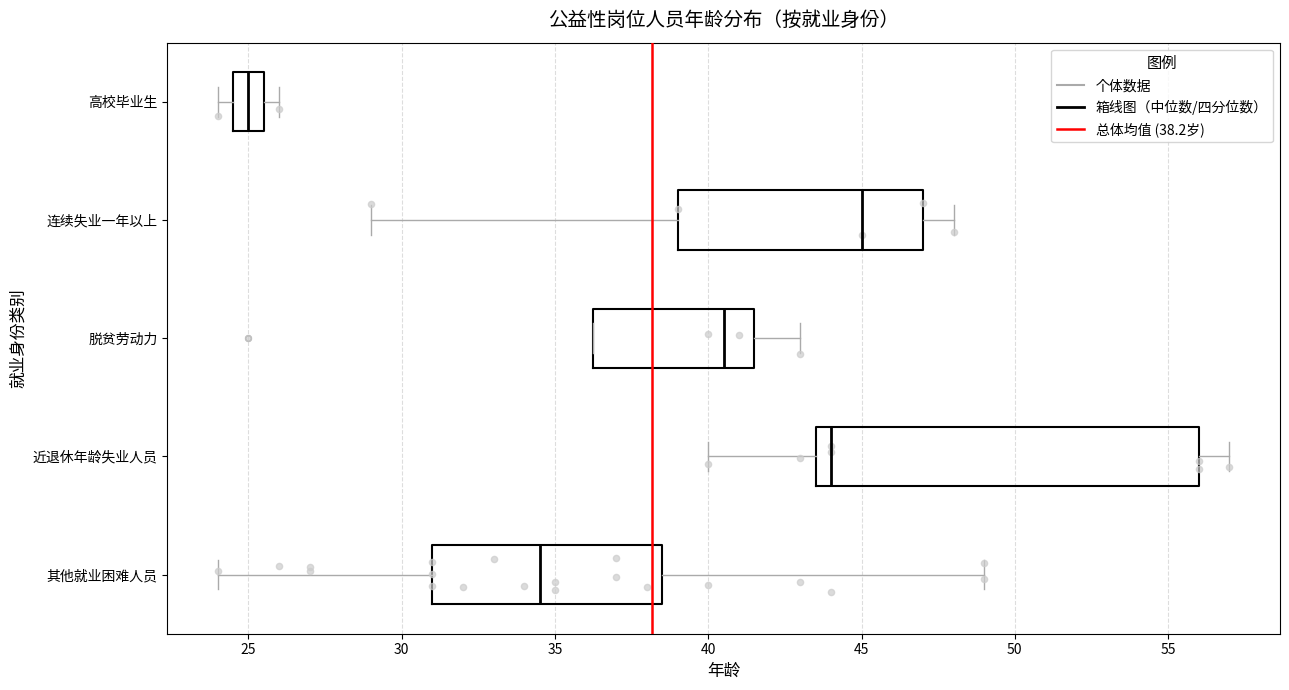

Where does the right whisker of the box for 连续失业一年以上 end on the x-axis? The values are not printed on the chart, so give them approximately, as read against the axis.

48.0